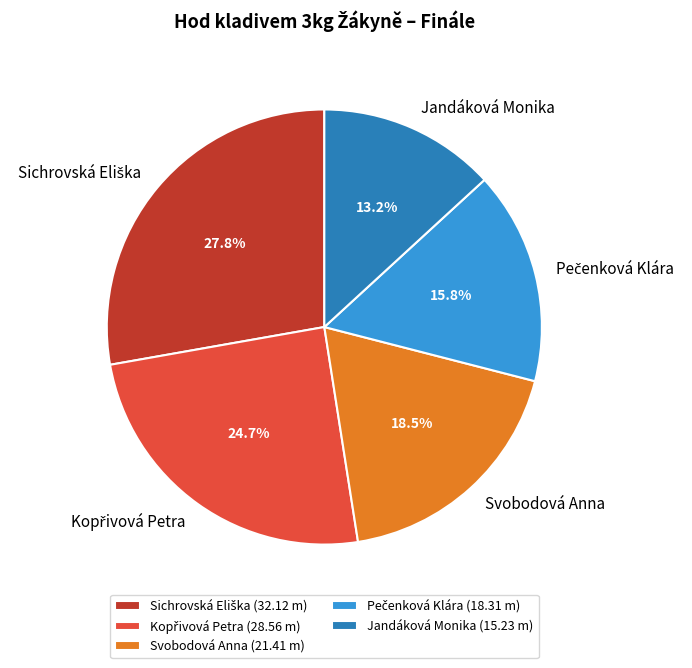

What percentage is the Jandáková Monika slice, to the nearest percent?

13%